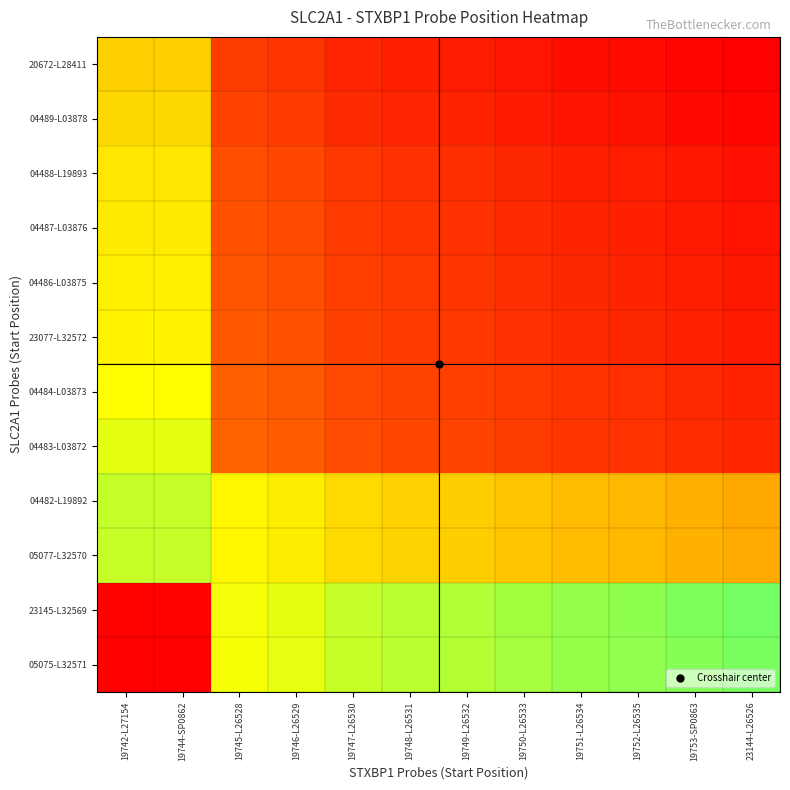

At how many categories does at least one series exceed 0?

12